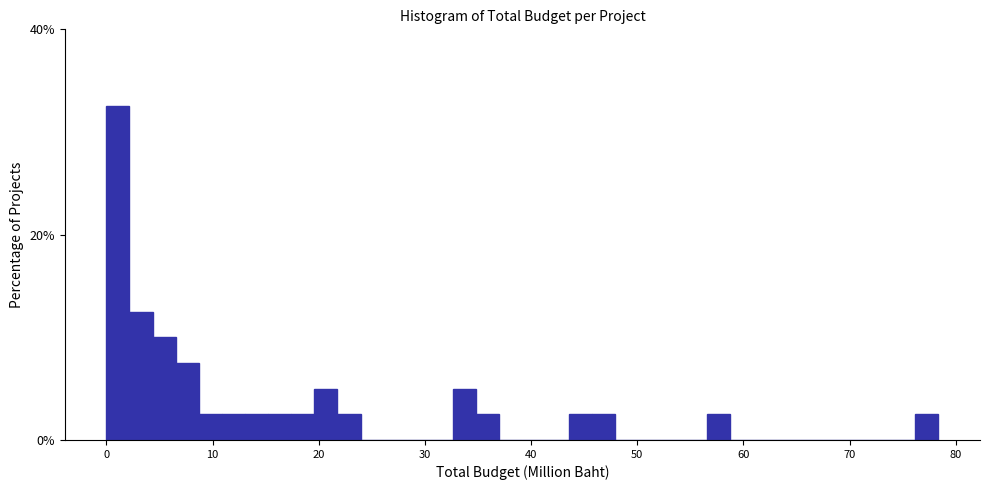

Around what value on the x-axis is the tallest bar? Give the approximate position of its centre, as read against the axis.

1